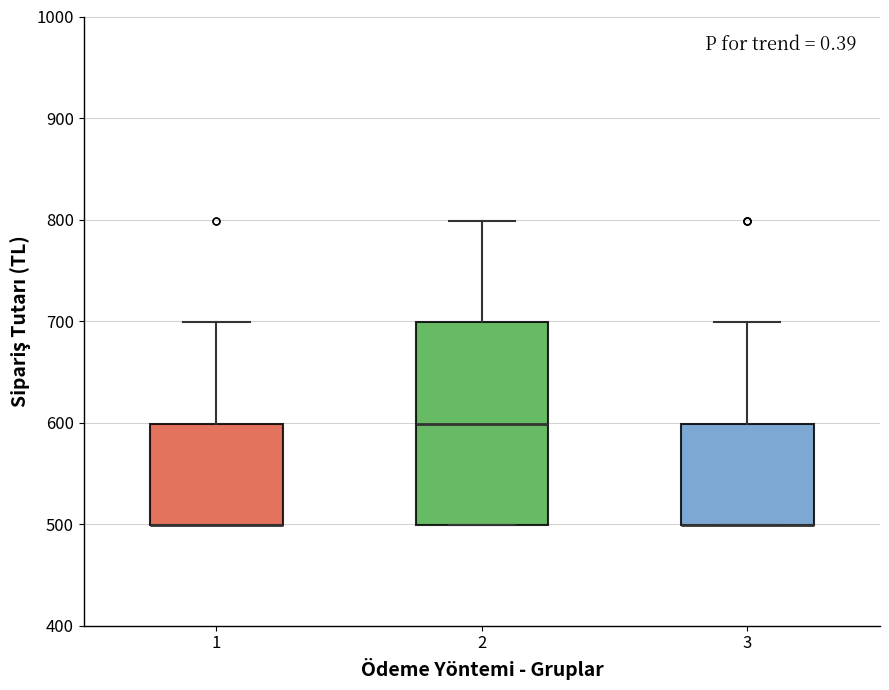

Reading left to right, transcribe this box plot: for each box, give where its median line is, the range the box spans, and where its two whiskers end, as read against the y-axis. The values are not printed on the chart, so give them approximately, as read against the axis.

1: median 500 (drawn on the box's lower edge), box 500 to 600, whiskers 500 to 700
2: median 600, box 500 to 700, whiskers 500 to 800
3: median 500 (drawn on the box's lower edge), box 500 to 600, whiskers 500 to 700